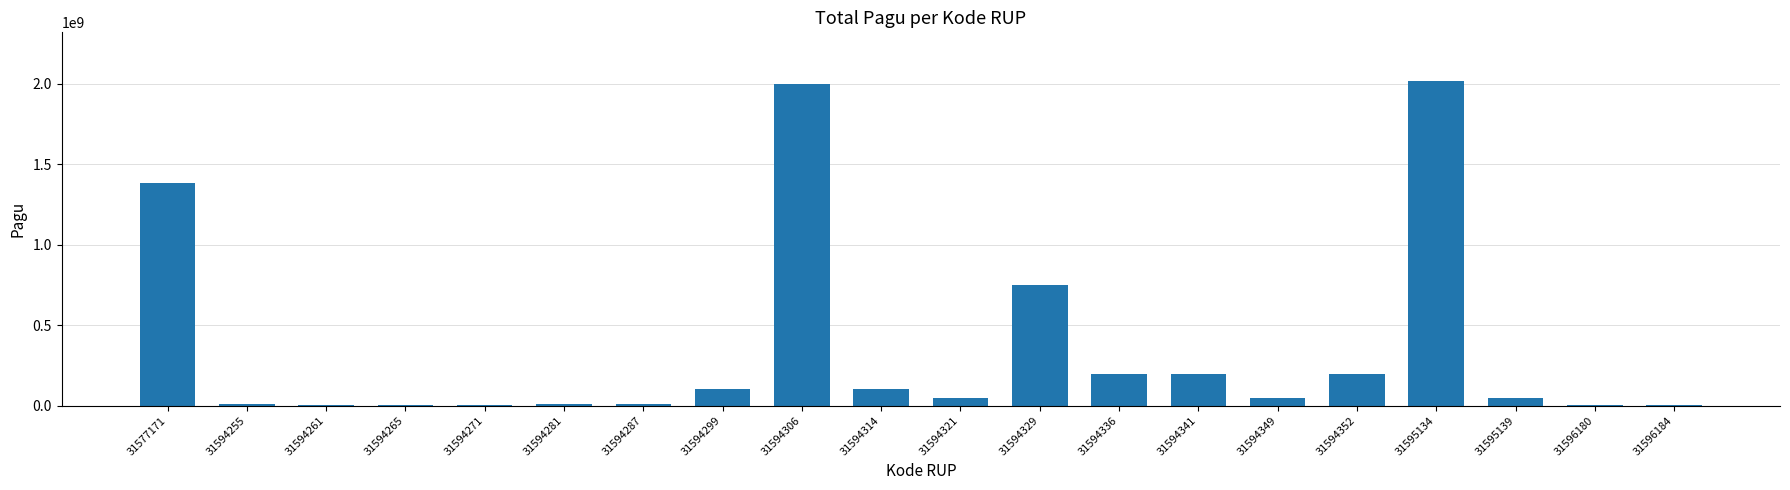

What is the change in value from 31594321 to 31596184?

-44000000